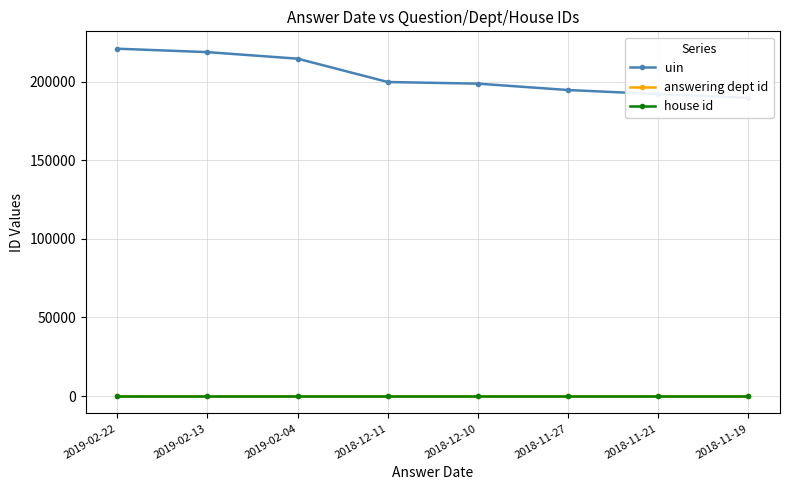

Rank the series by their maximum value, from highest to lowest.

uin, answering dept id, house id